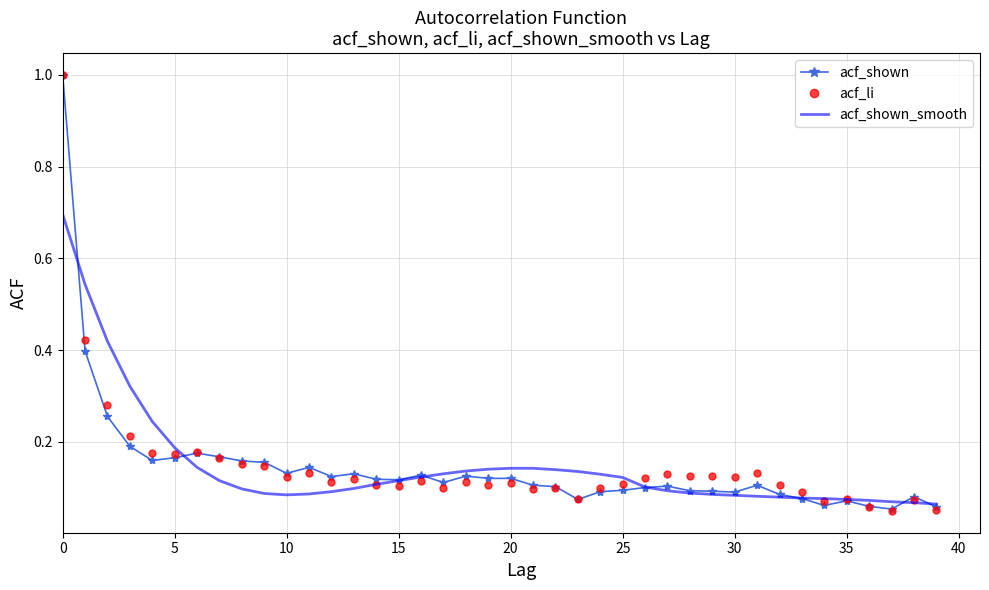

What is the difference between the maximum and minimum values in the acf_shown_smooth series?

0.6